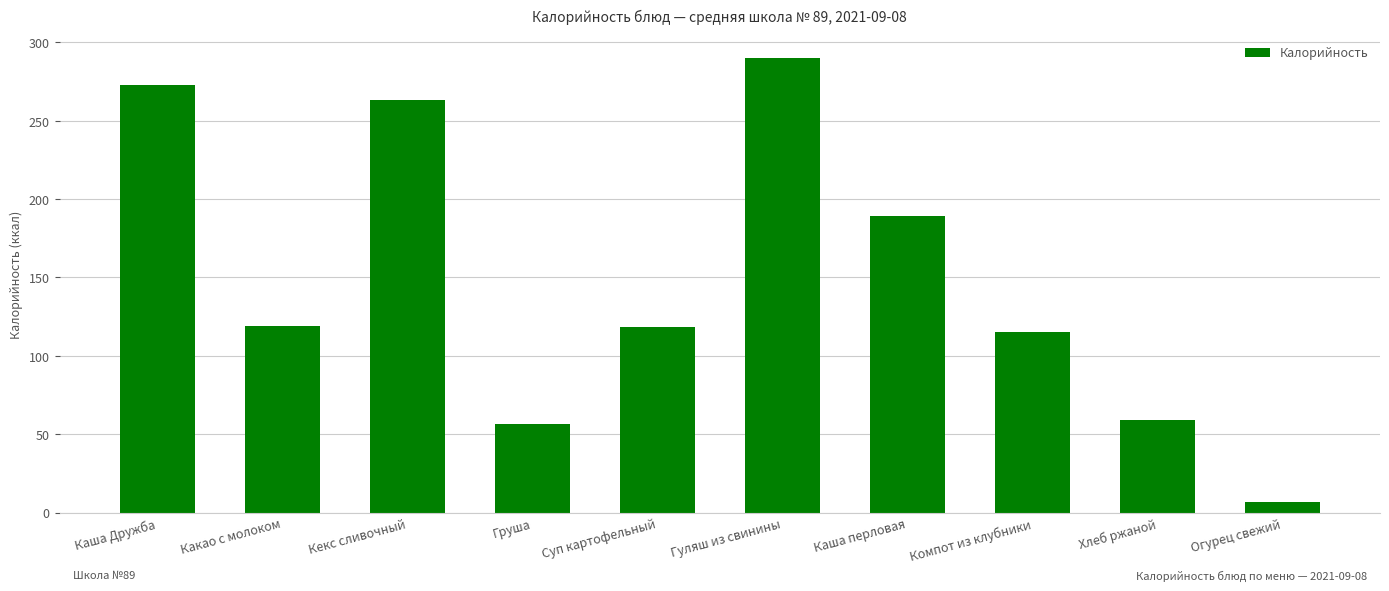

What is the approximate value at Какао с молоком?

119.0